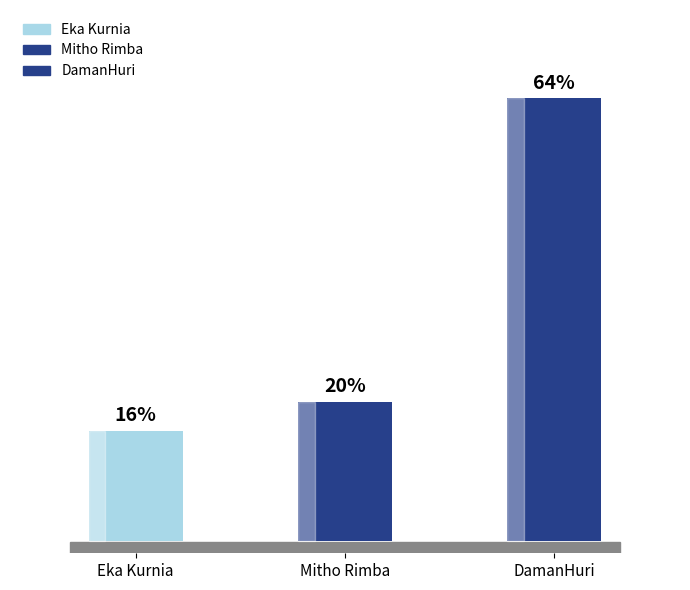

What is the ratio of the value at DamanHuri to the value at Eka Kurnia?

4.0